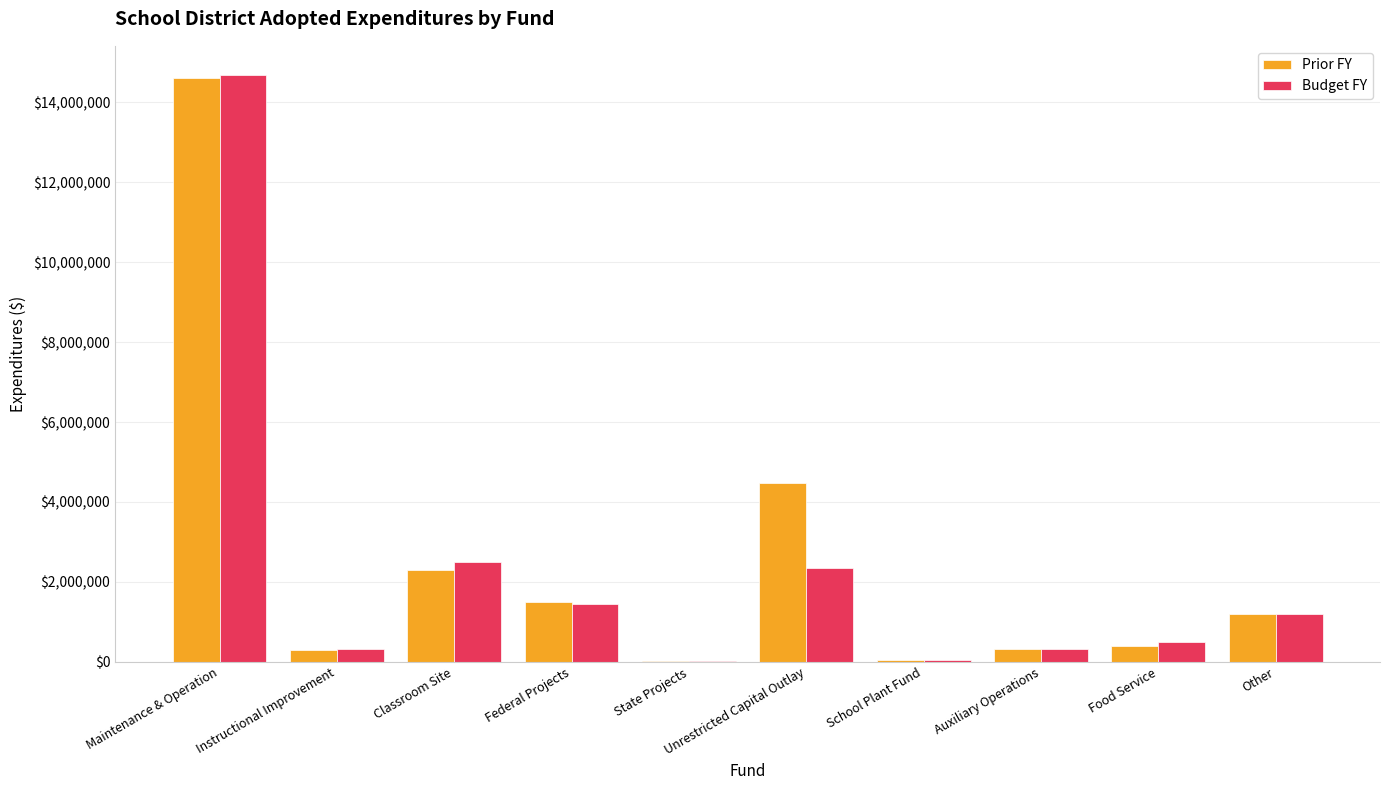

What is the sum of all Budget FY values?

23392532